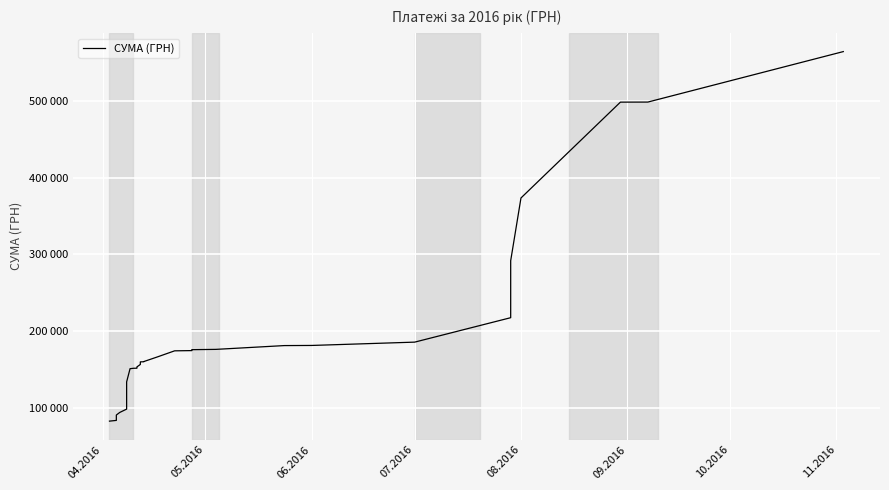

What is the smallest value displayed?

82834.0